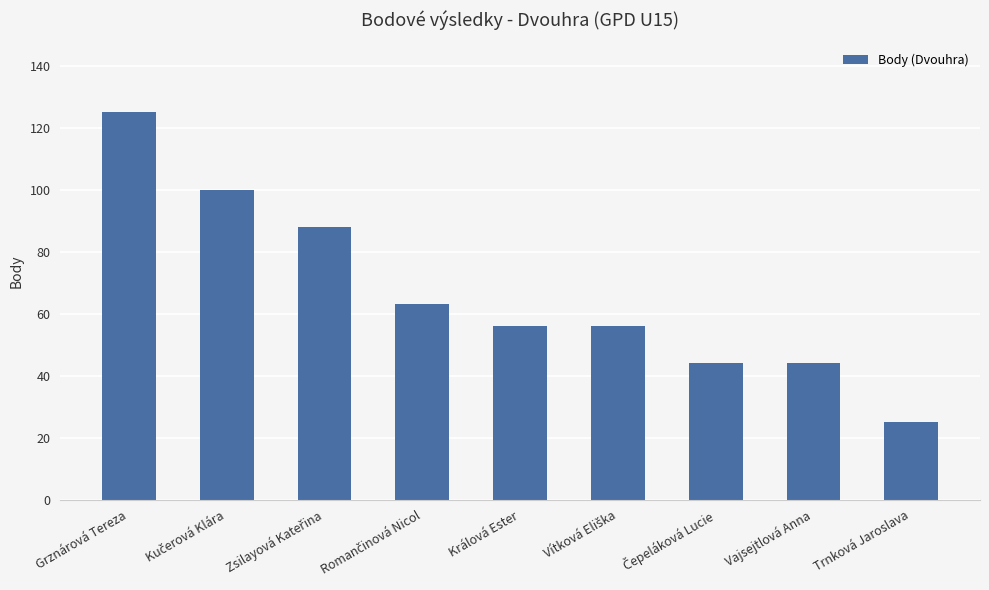

Reading right to left, transcribe all the data shown in this chart.

25	44	44	56	56	63	88	100	125